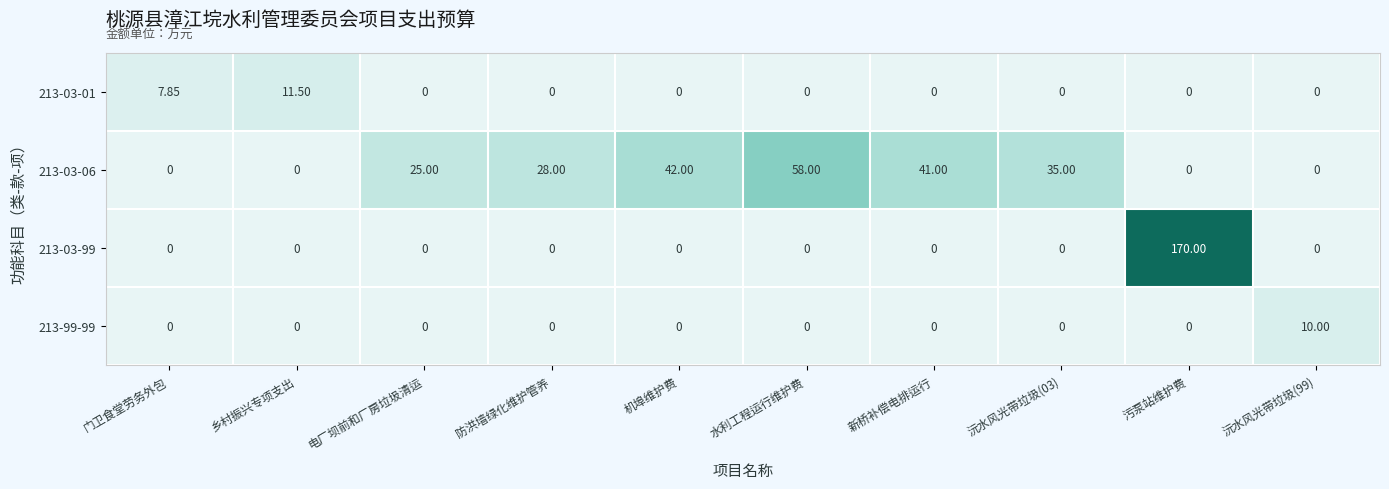

Which category has the highest value across all series?

污泵站维护费